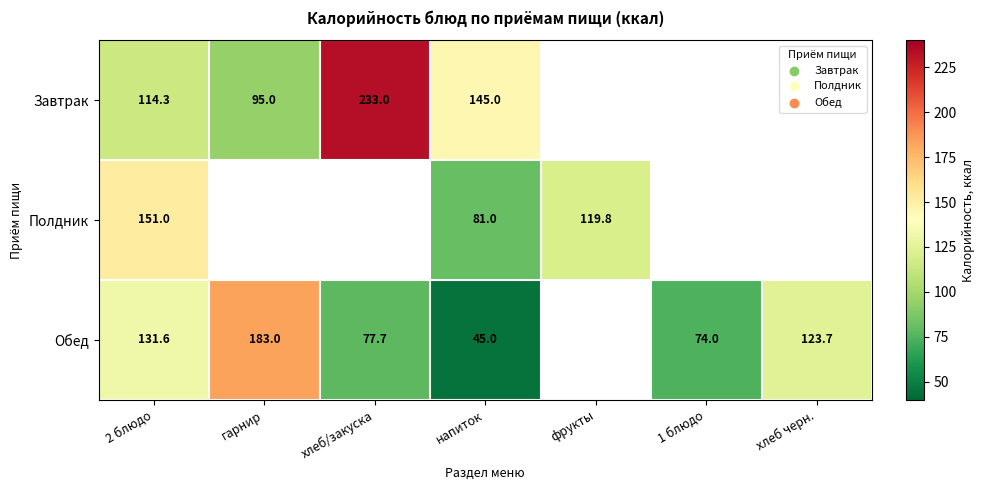

What is the sum of the Завтрак values at хлеб/закуска and напиток?

378.0